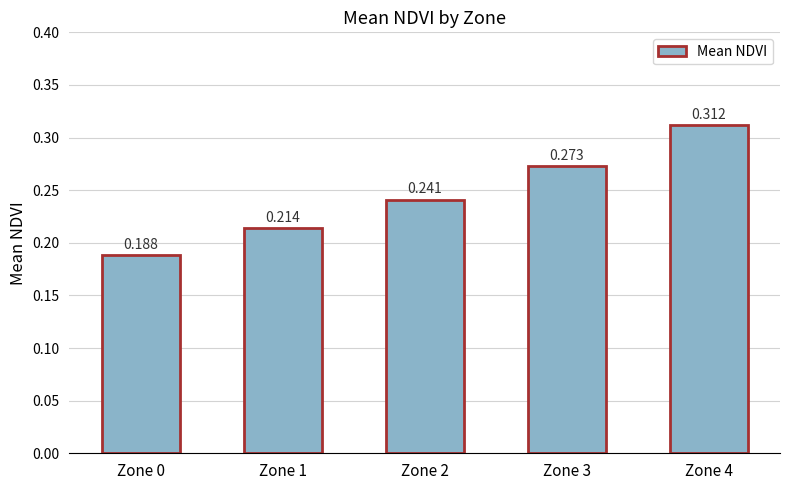

Reading left to right, transcribe all the data shown in this chart.

Zone 0=0.2	Zone 1=0.2	Zone 2=0.2	Zone 3=0.3	Zone 4=0.3